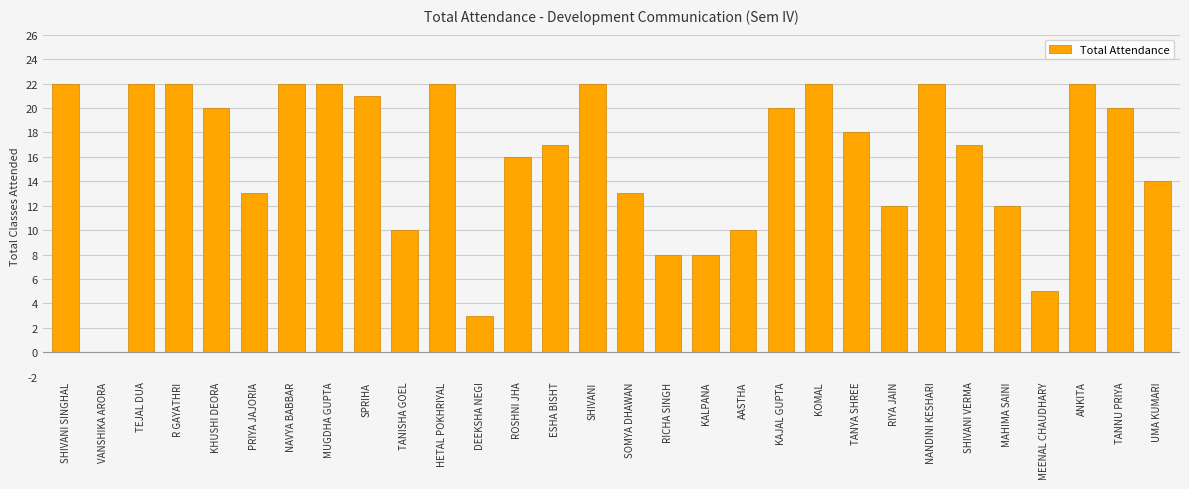

What is the ratio of the value at NAVYA BABBAR to the value at TANYA SHREE?

1.2